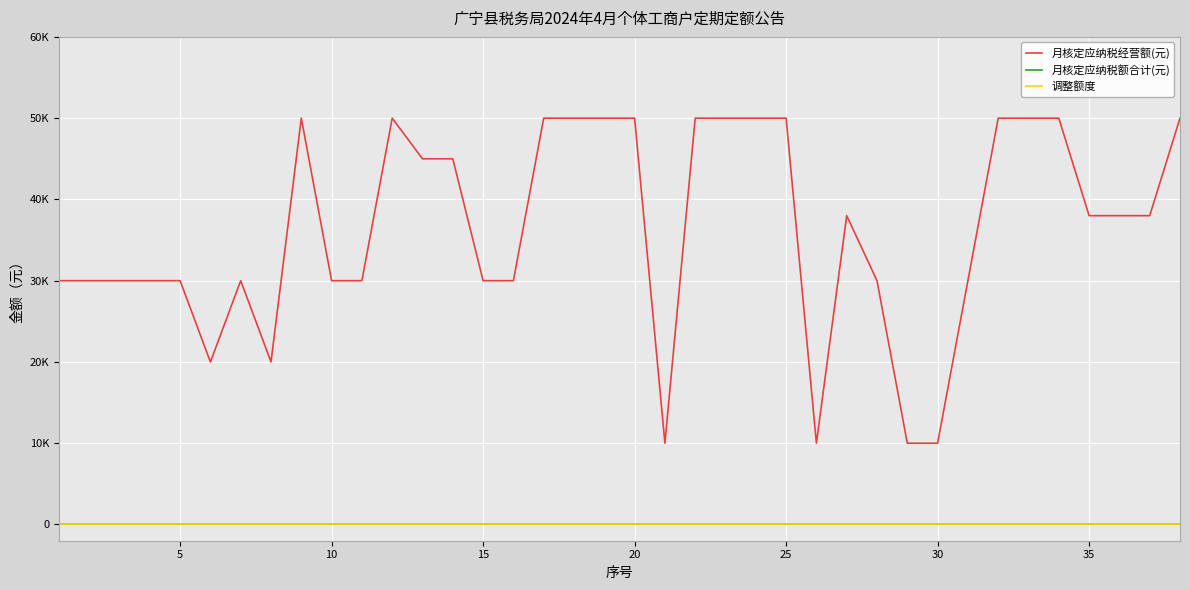

Reading left to right, what are all the values shown in this chart?

月核定应纳税经营额(元): 30000	30000	30000	30000	30000	20000	30000	20000	50000	30000	30000	50000	45000	45000	30000	30000	50000	50000	50000	50000	10000	50000	50000	50000	50000	10000	38000	30000	10000	10000	30000	50000	50000	50000	38000	38000	38000	50000
月核定应纳税额合计(元): 0	0	0	0	0	0	0	0	0	0	0	0	0	0	0	0	0	0	0	0	0	0	0	0	0	0	0	0	0	0	0	0	0	0	0	0	0	0
调整额度: 0	0	0	0	0	0	0	0	0	0	0	0	0	0	0	0	0	0	0	0	0	0	0	0	0	0	0	0	0	0	0	0	0	0	0	0	0	0